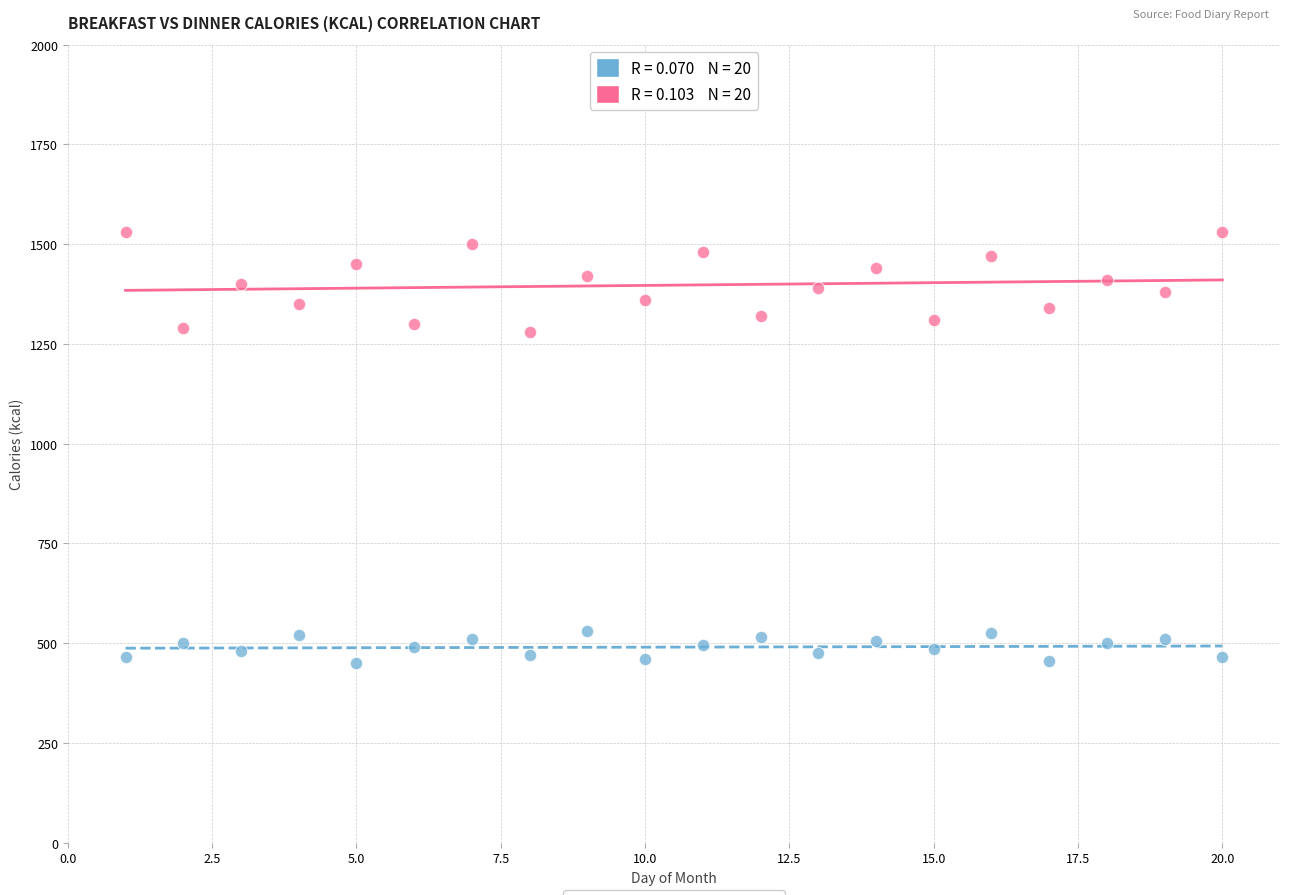

Across all data points, what is the range of X values (max minus min)?

19